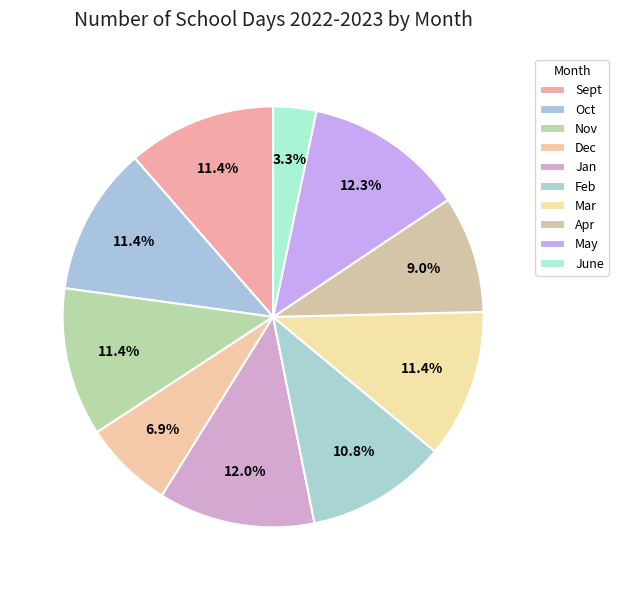

Which has a higher value, Sept or Jan?

Jan